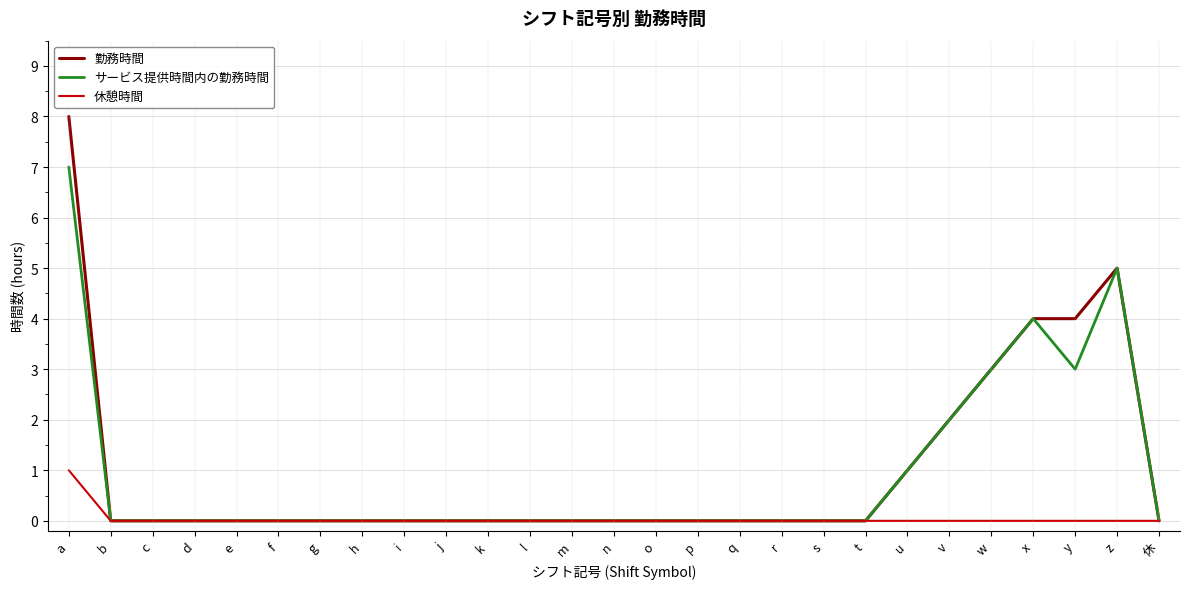

Does the chart display data point markers on the line(s)?

No